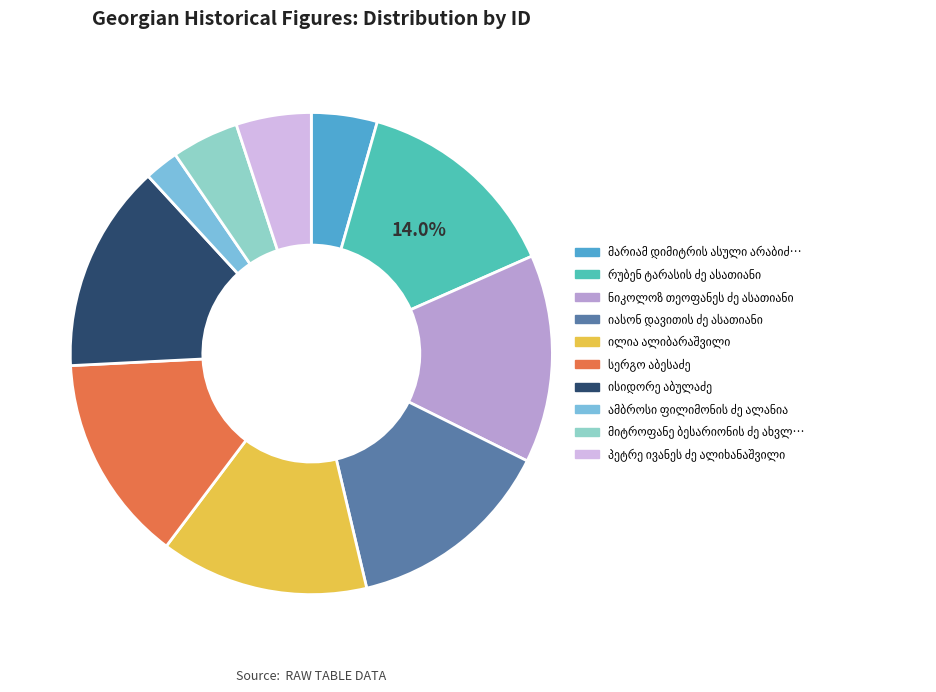

Count the number of slices in the pie.

10